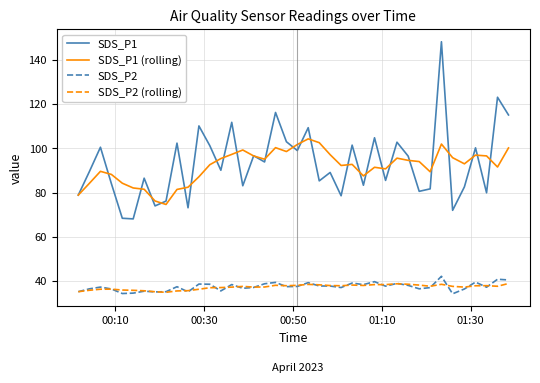

What are all the series names shown in the legend?

SDS_P1, SDS_P1 (rolling), SDS_P2, SDS_P2 (rolling)